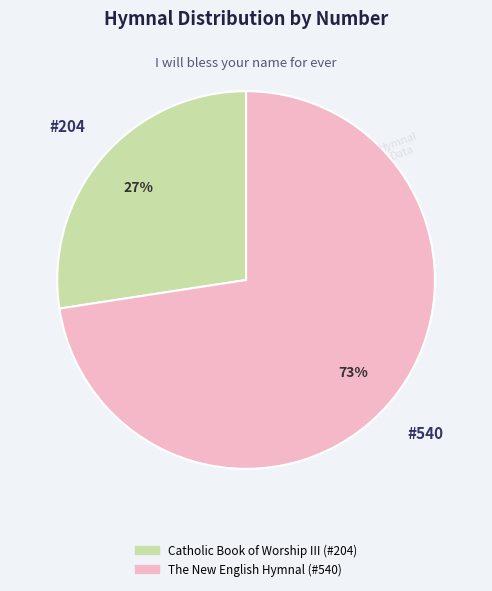

Between The New English Hymnal (#540) and Catholic Book of Worship III (#204), which is larger?

The New English Hymnal (#540)